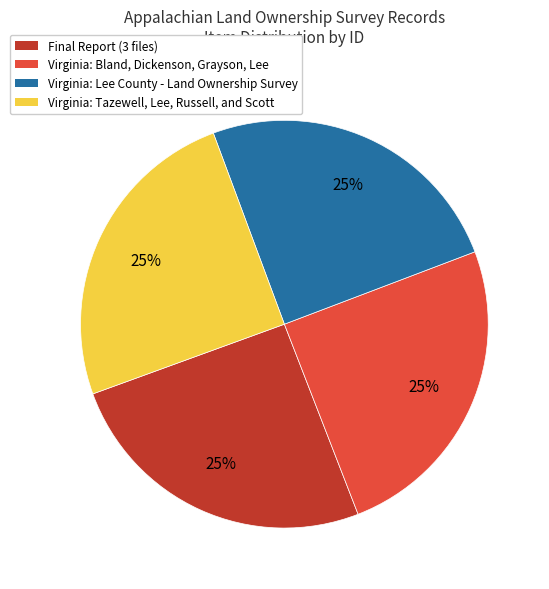

To the nearest percent, what percentage of the pie is Virginia: Tazewell, Lee, Russell, and Scott?

25%